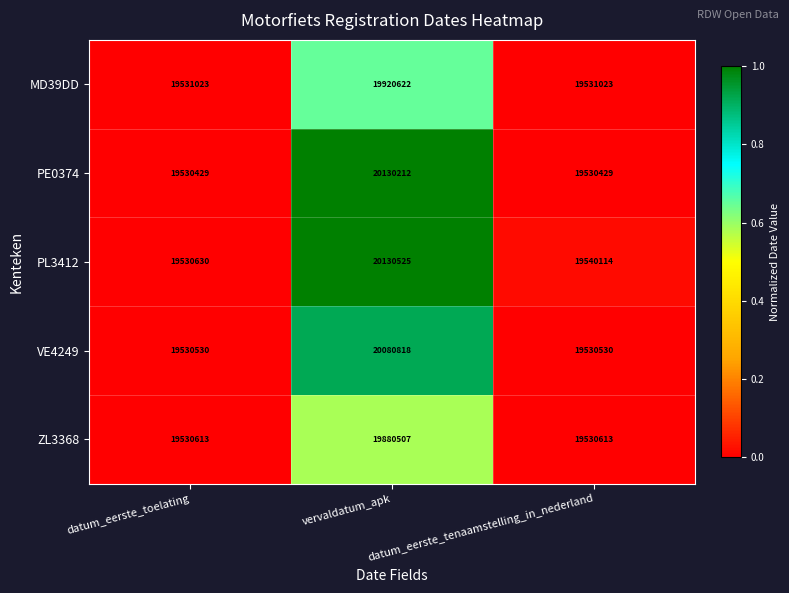

What is the maximum value shown in the chart?

20130525